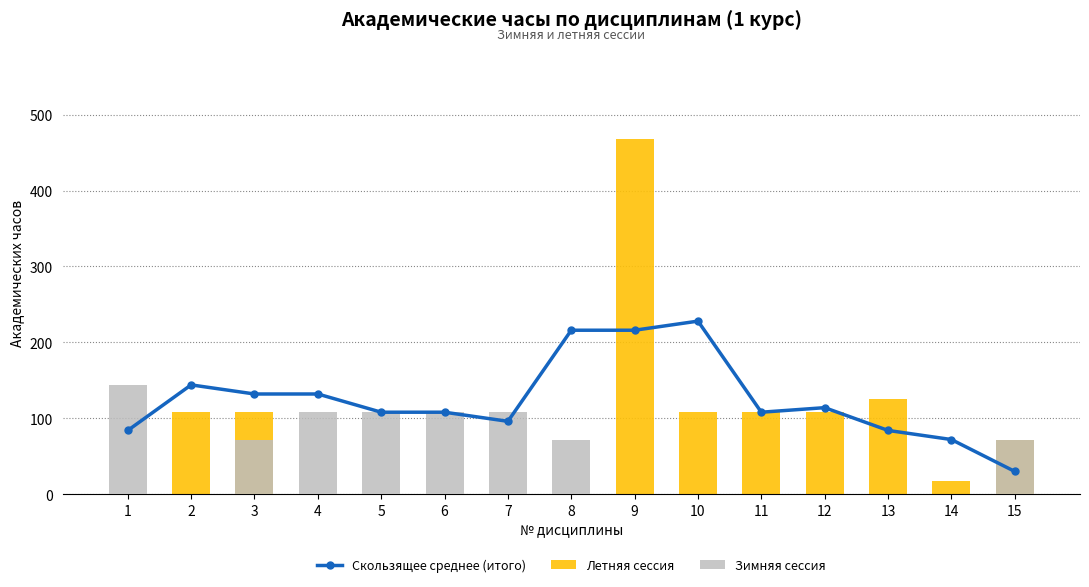

What is the spread (max minus min) of values at 3?

60